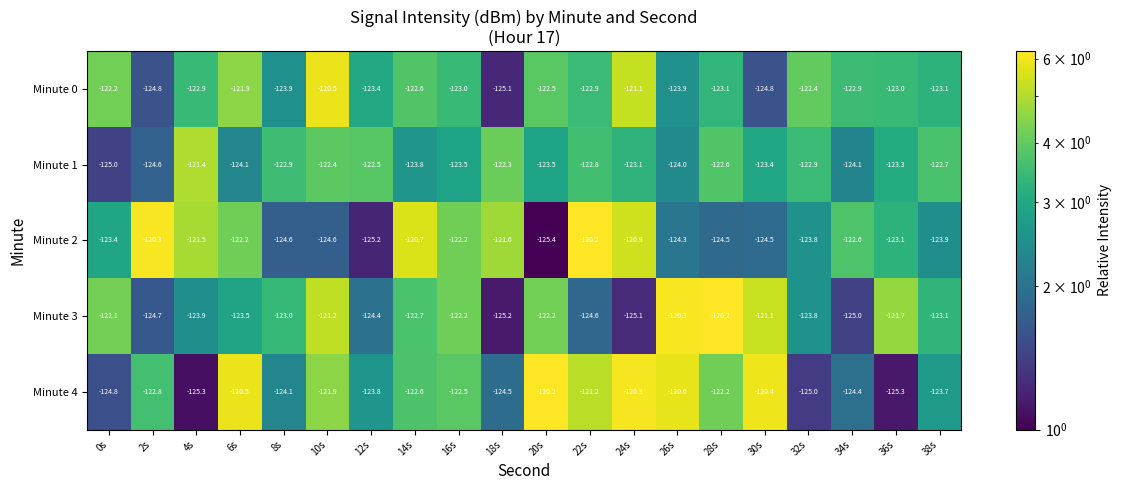

Is it true that Minute 1 equals -49.7 at 8s?

False